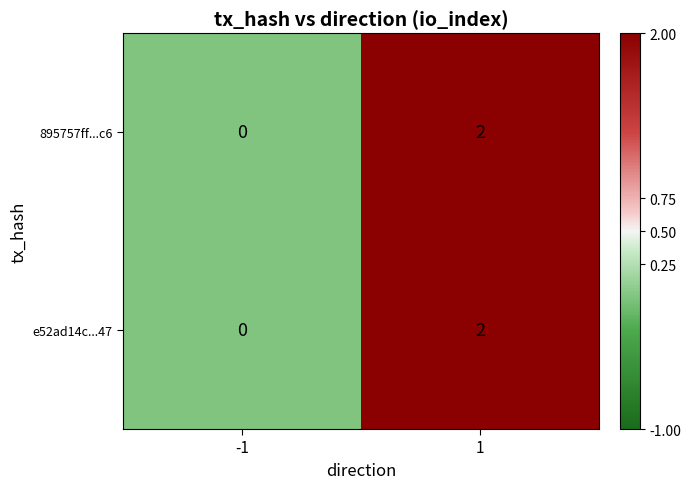

Rank the categories by e52ad14c...47 value from highest to lowest.

1, -1